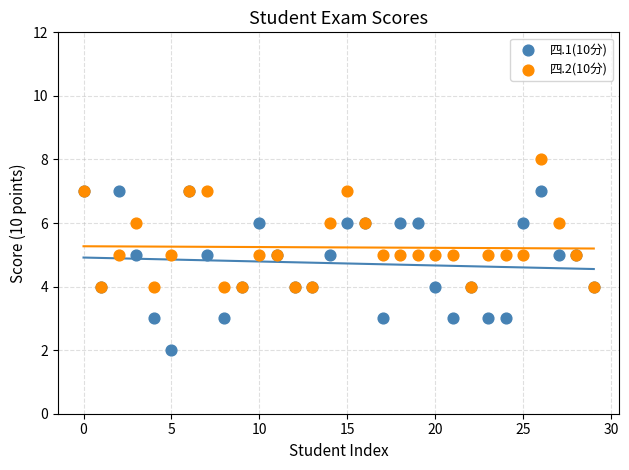

Which series contains the lowest Y value?

四.1(10分)